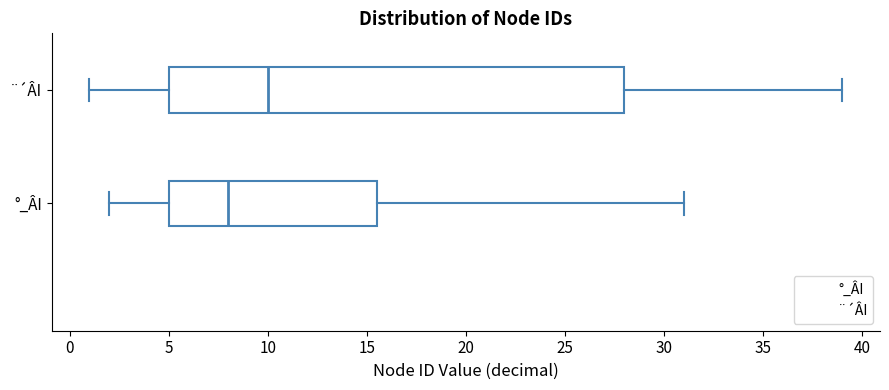

Reading bottom to top, read every box against the x-axis: the position of its median line, the range the box covers, and the ends of its whiskers. The values are not printed on the chart, so give them approximately, as read against the axis.

°_ÂI: median 8.0, box 5.0 to 15.5, whiskers 2.0 to 31.0
¨´ÂI: median 10.0, box 5.0 to 28.0, whiskers 1.0 to 39.0